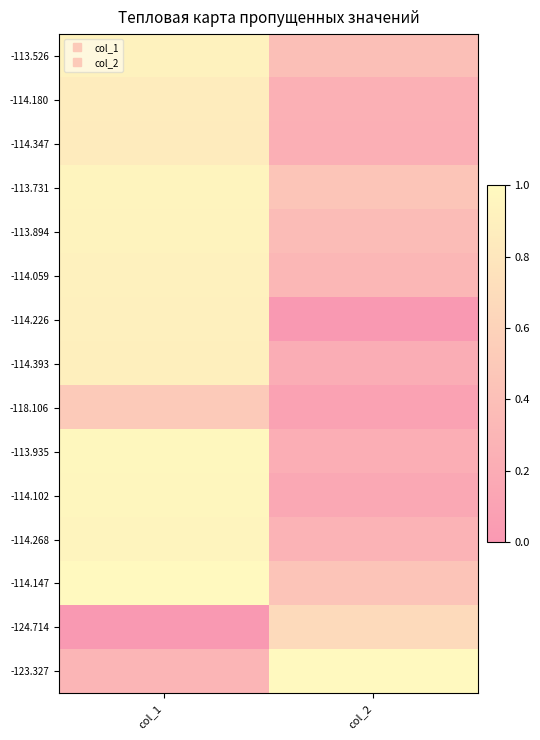

Which has a higher value, col_2 or col_1?

col_1